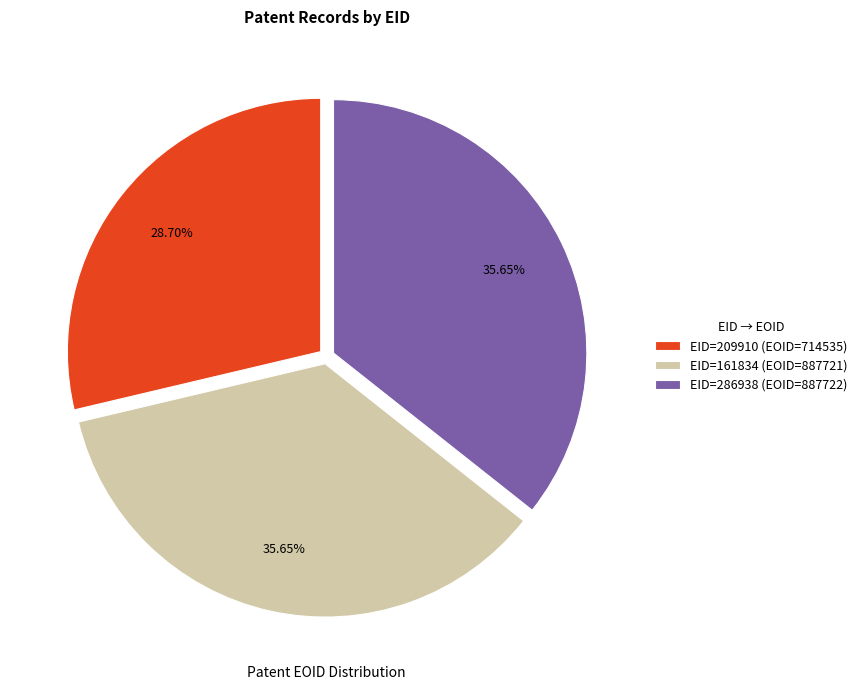

Which category has the smallest portion of the pie?

EID=209910